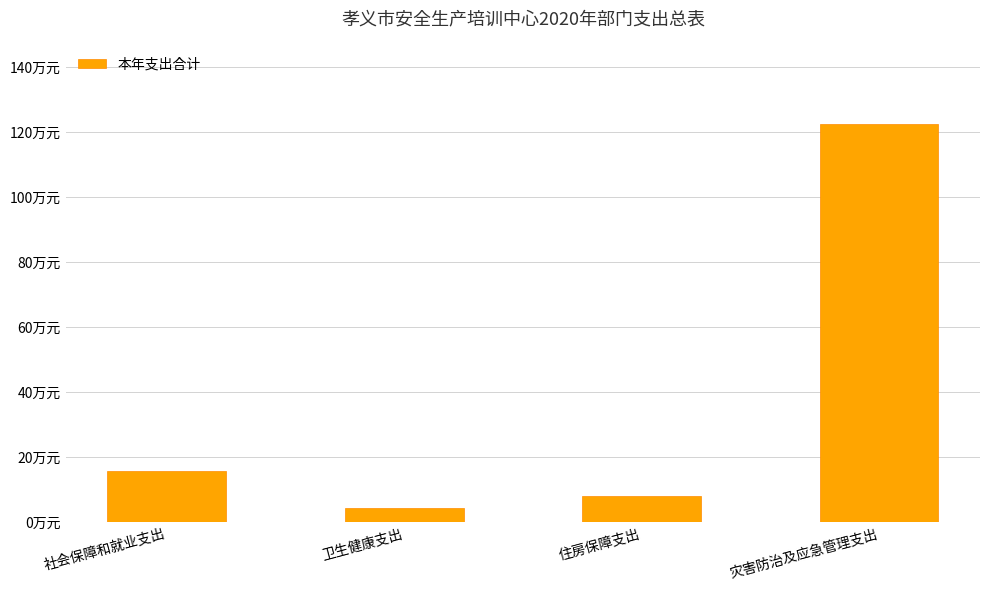

Reading left to right, transcribe all the data shown in this chart.

社会保障和就业支出=15.8	卫生健康支出=4.3	住房保障支出=7.9	灾害防治及应急管理支出=122.3